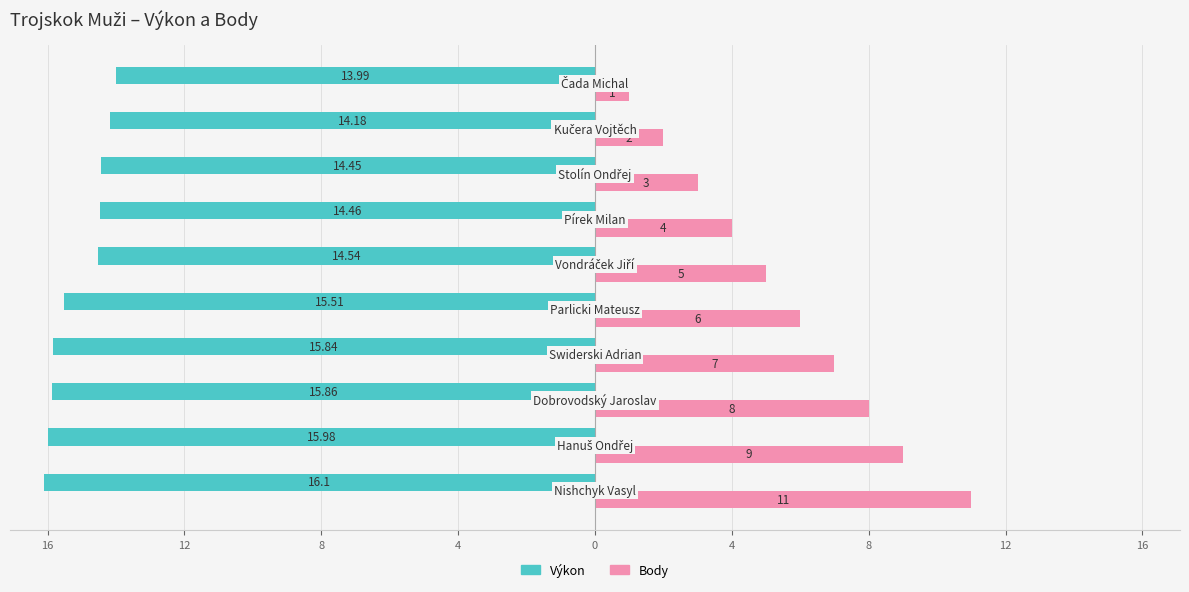

What is the sum of all Body values?

56.0